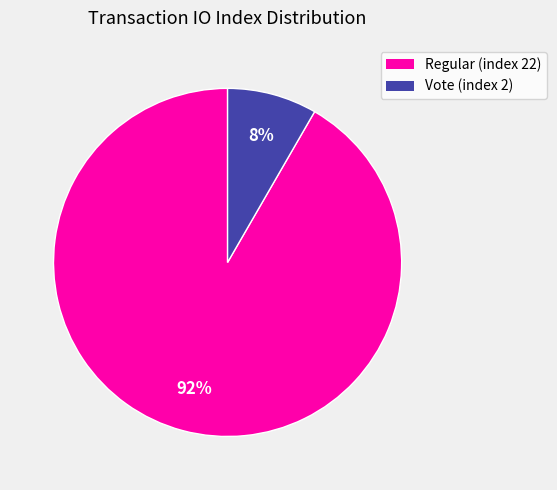

Do Vote (index 2) and Regular (index 22) together represent more than half of the pie?

Yes